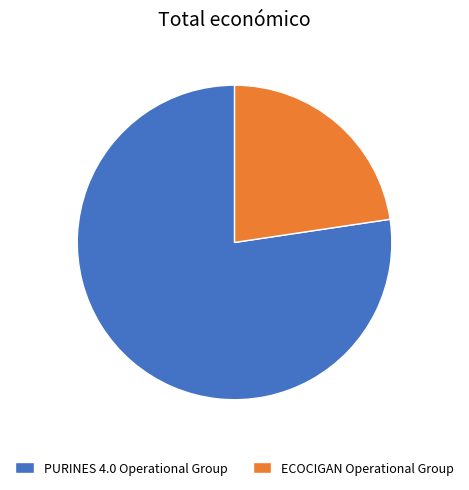

Is it true that ECOCIGAN Operational Group is 23% of the pie?

True